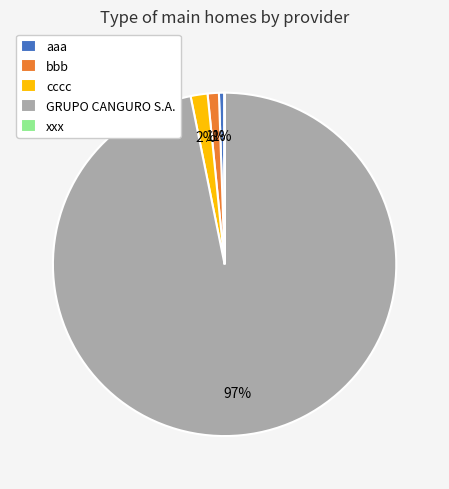

The GRUPO CANGURO S.A. slice represents 97% of the pie. True or false?

True